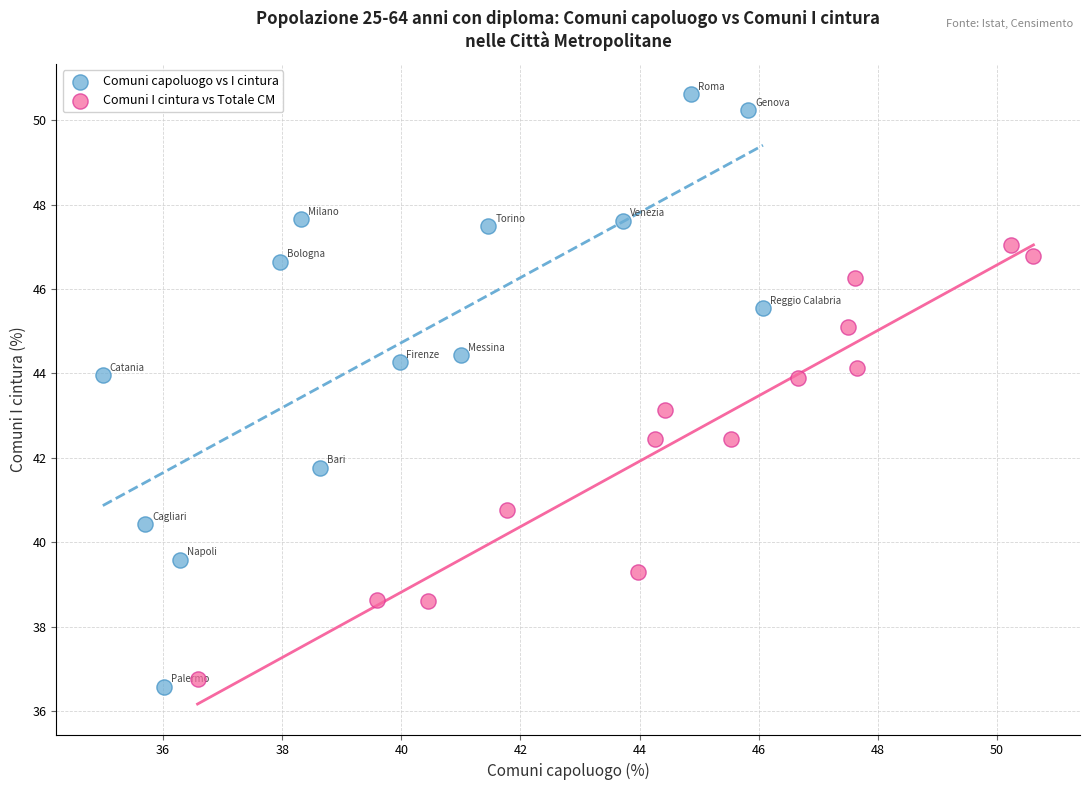

Which series contains the highest Y value?

Comuni capoluogo vs I cintura